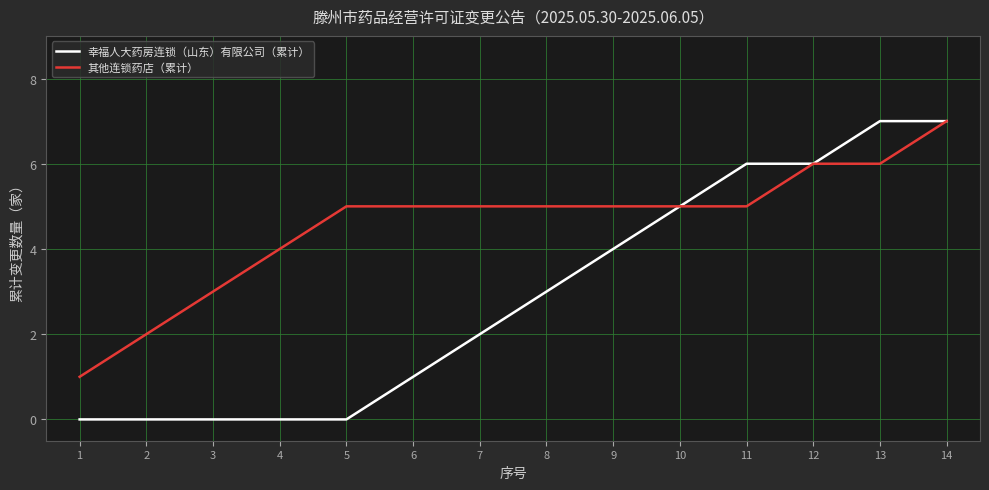

Rank the series at 13 from lowest to highest value.

其他连锁药店（累计）, 幸福人大药房连锁（山东）有限公司（累计）